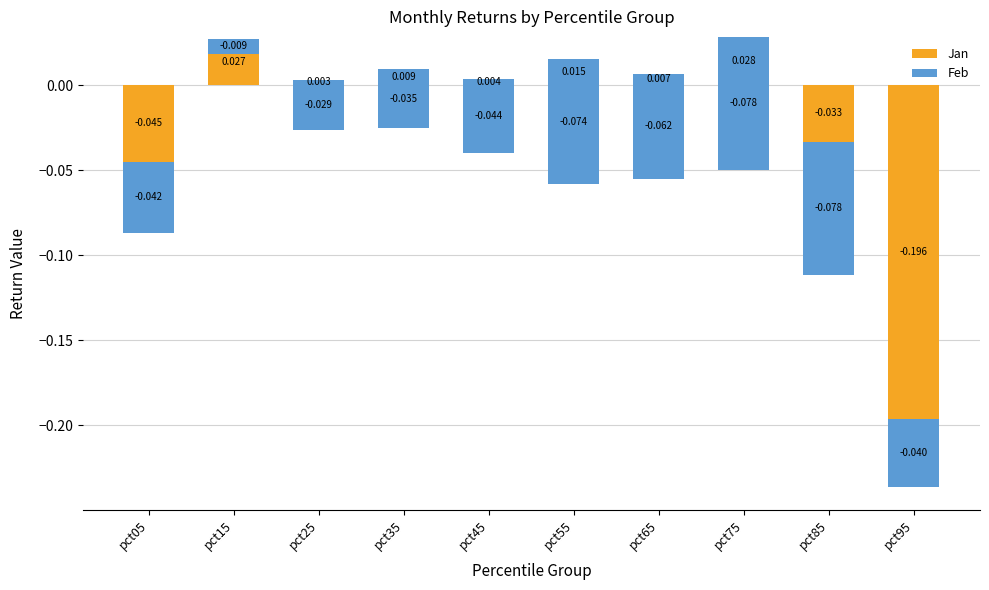

What is the spread (max minus min) of values at pct55?

0.1